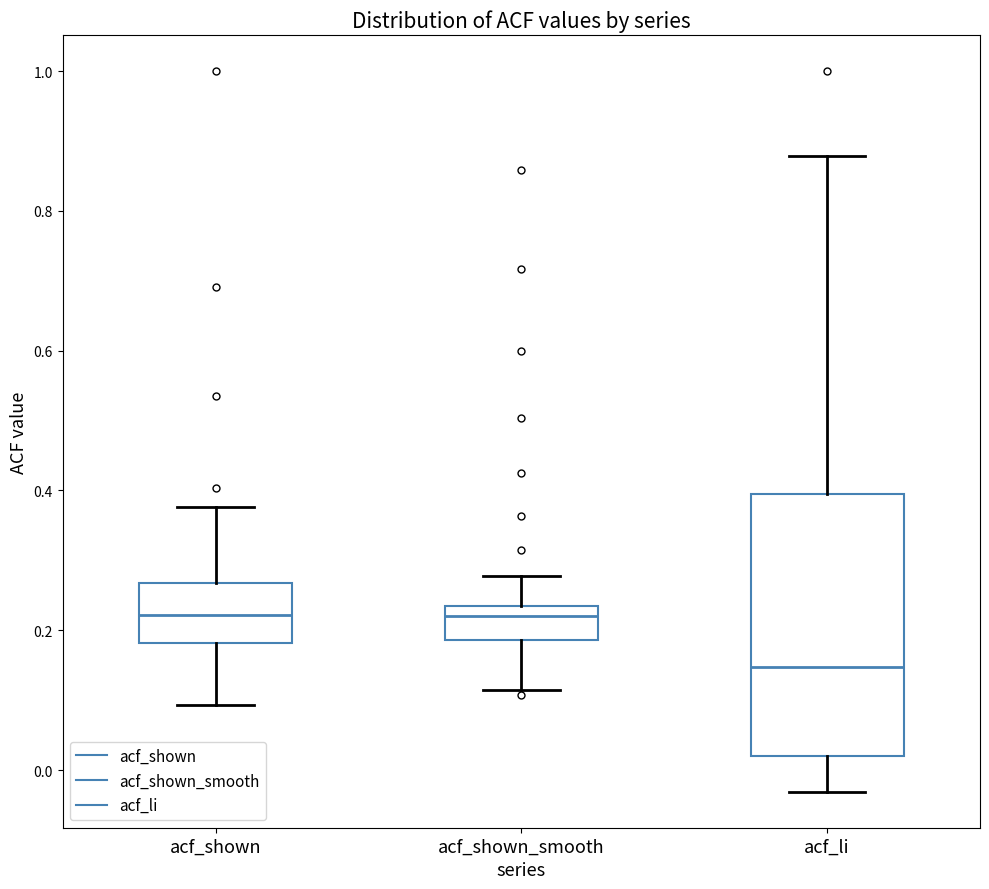

Which box has the lowest median line?

acf_li